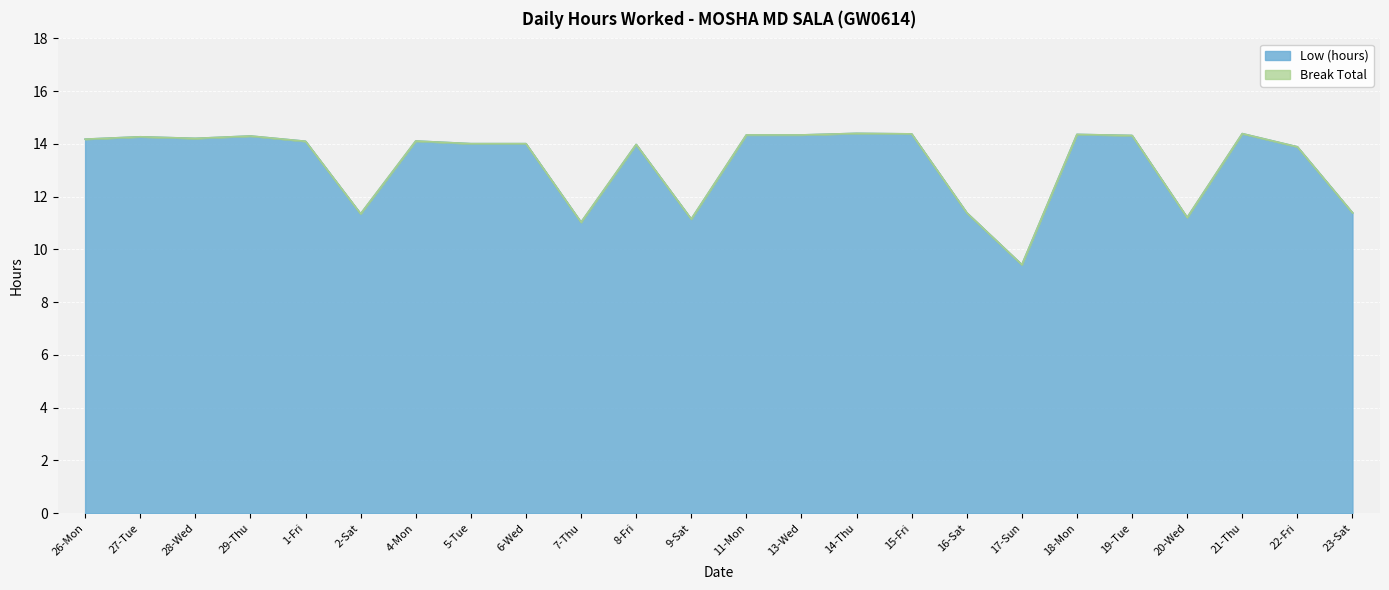

Between 5-Tue and 4-Mon, which is larger?

4-Mon